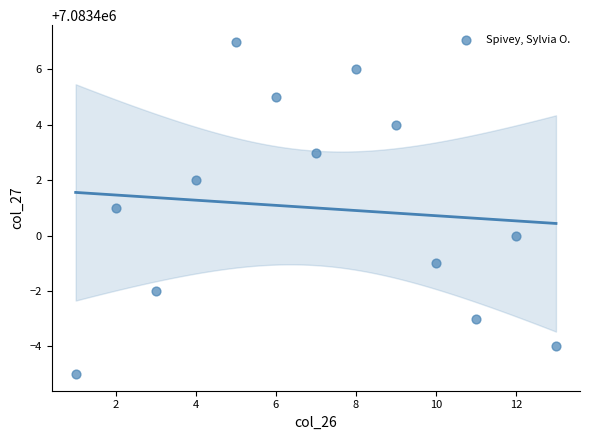

What is the range of X values (max minus min)?

12